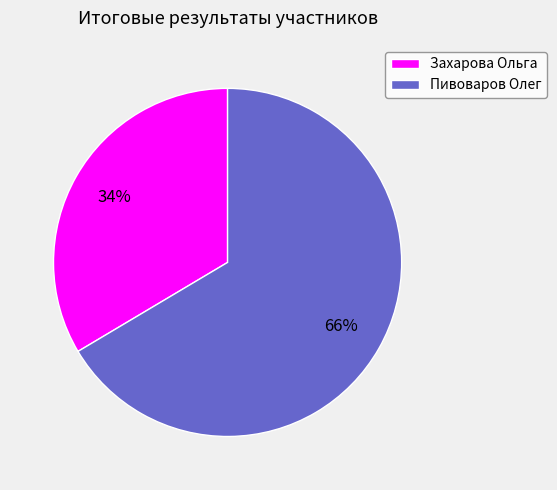

How many segments does this pie chart have?

2